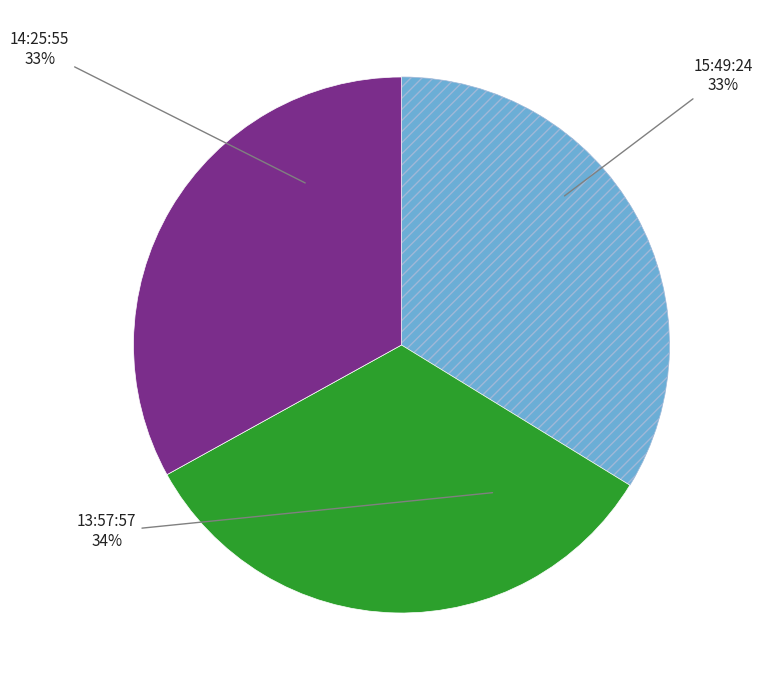

Does 13:57:57 account for over 50% of the chart?

No